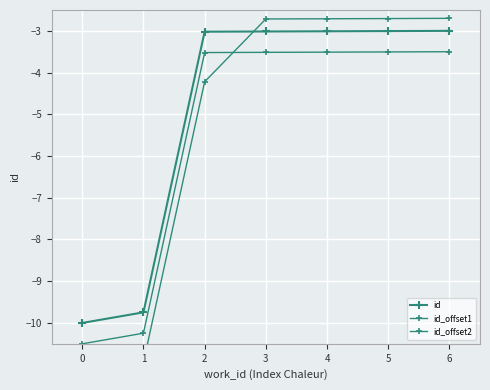

At which category is the sum across all series the highest?

6